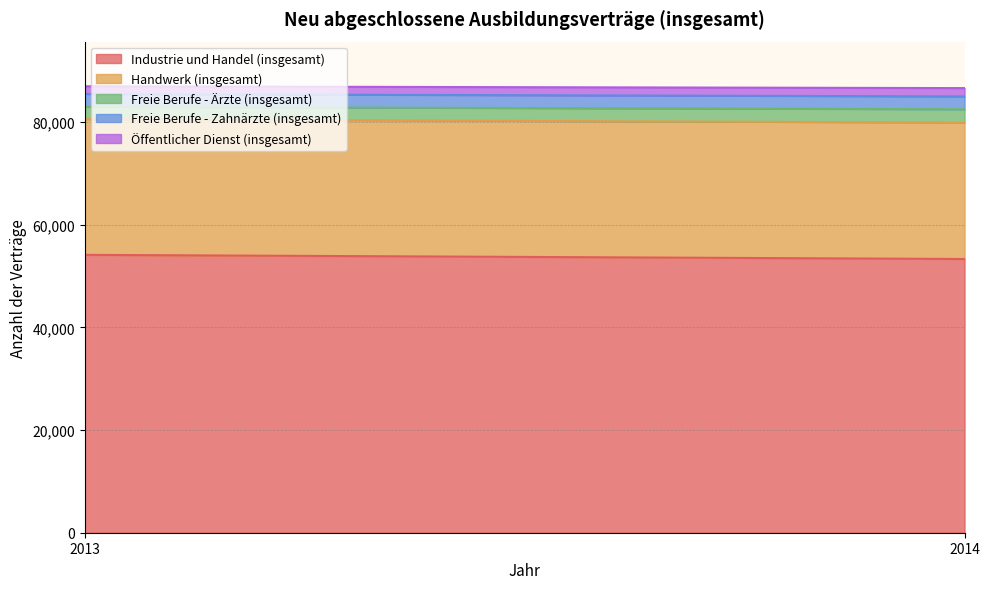

Which category has the highest value in the Freie Berufe - Zahnärzte (insgesamt) series?

2013